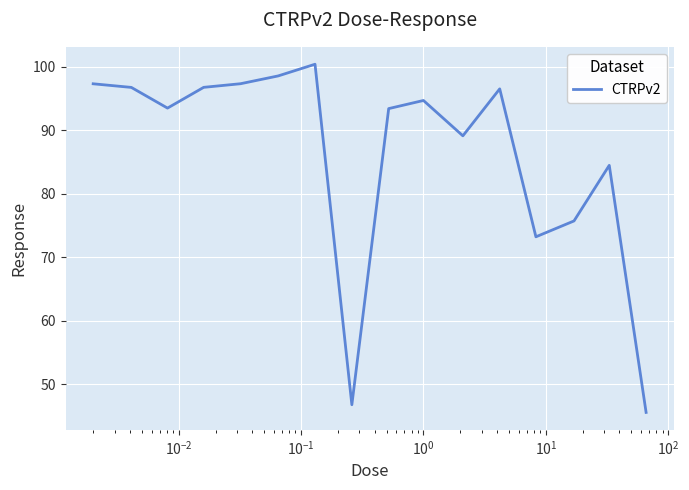

What is the greatest value displayed?

100.4